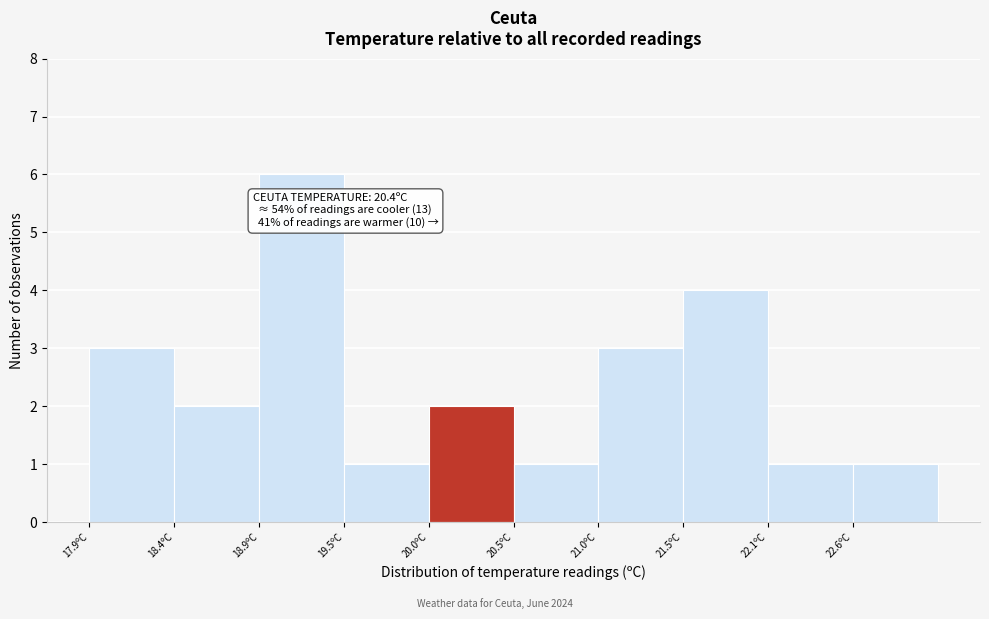

Over which range of the x-axis is the bar tallest?

18.94 to 19.46